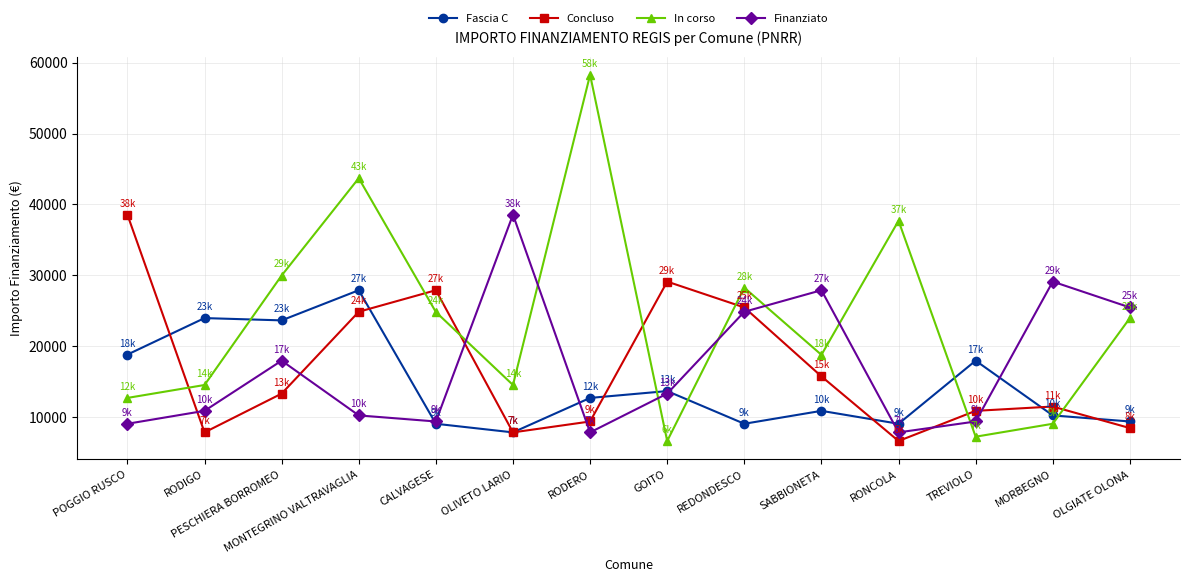

What is the label of the 3rd point from the right?

TREVIOLO